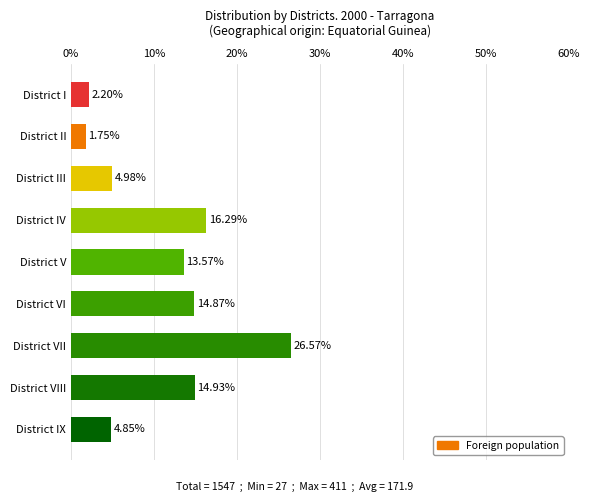

What is the change in value from District II to District IX?

+3.1